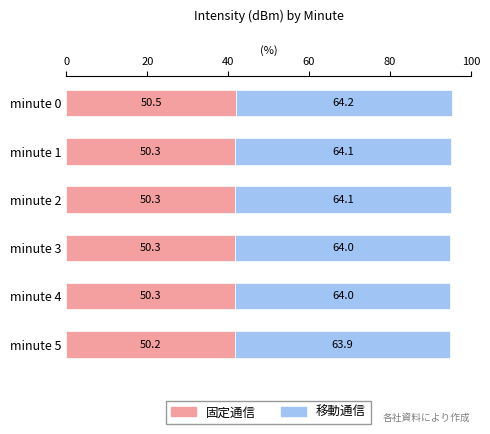

What are all the series names shown in the legend?

固定通信, 移動通信